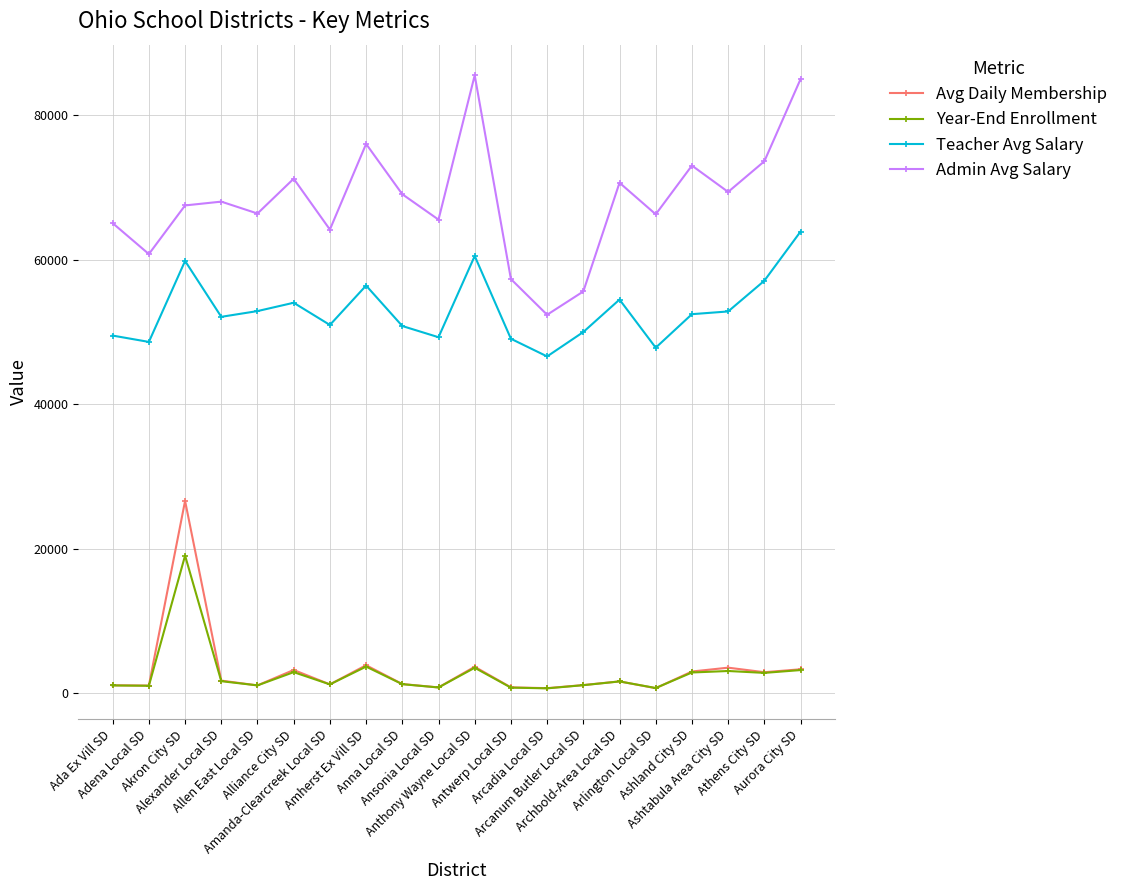

What is the average value of the Avg Daily Membership series?

3175.7